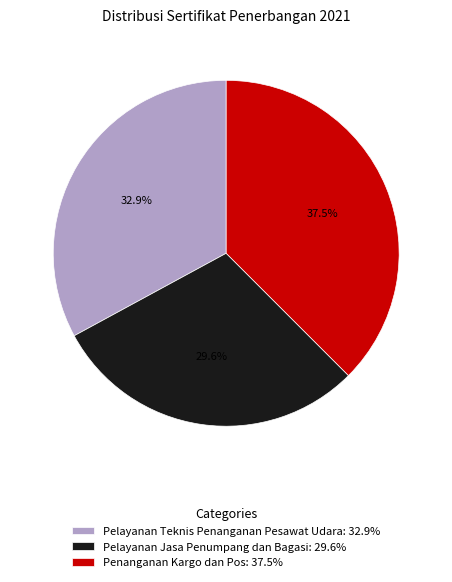

Does Pelayanan Teknis Penanganan Pesawat Udara represent more than half of the total?

No